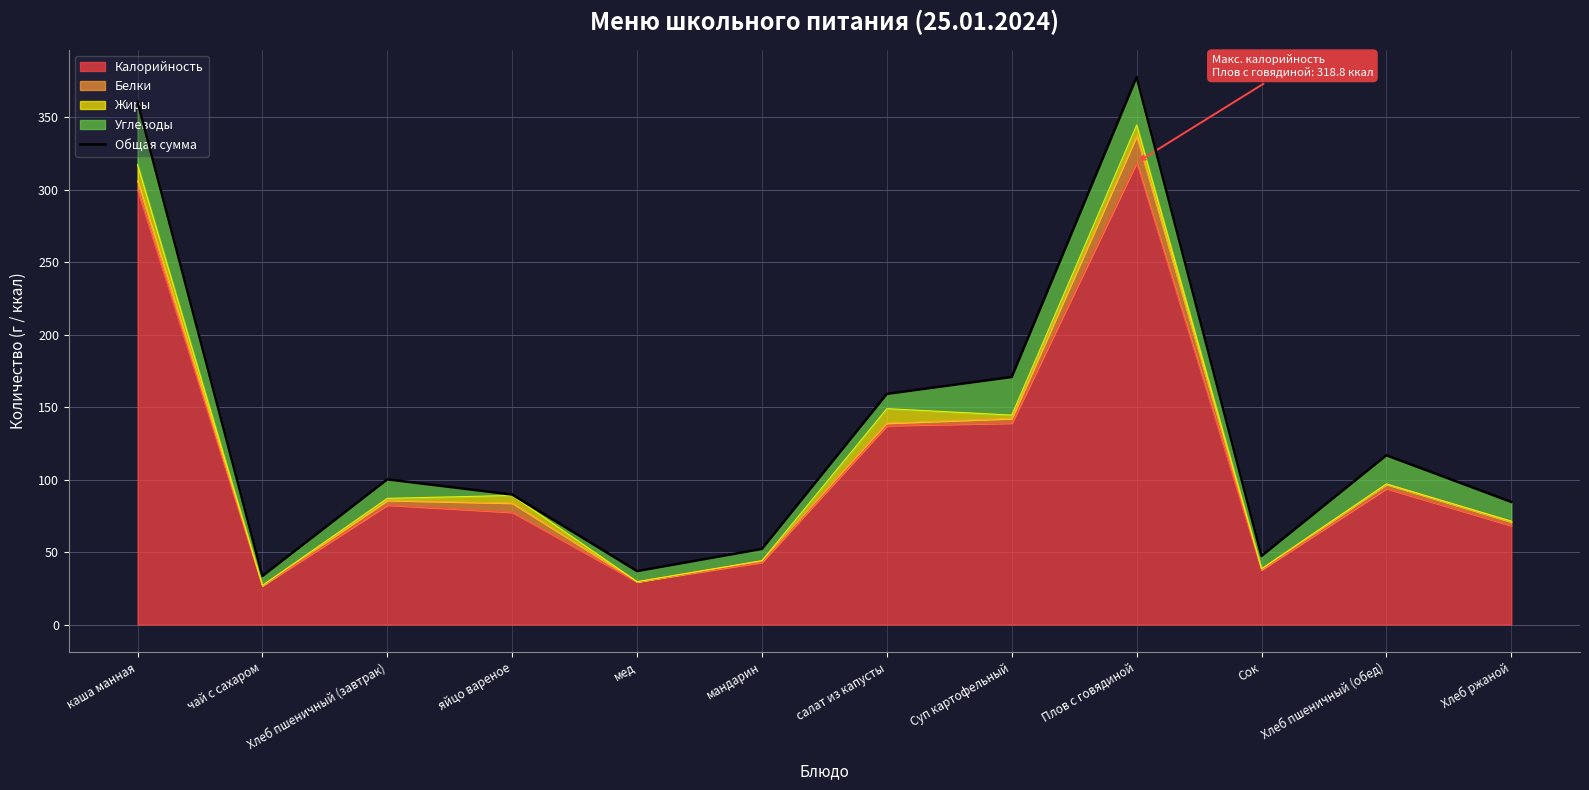

At which category does the chart reach its peak across all series?

Плов с говядиной